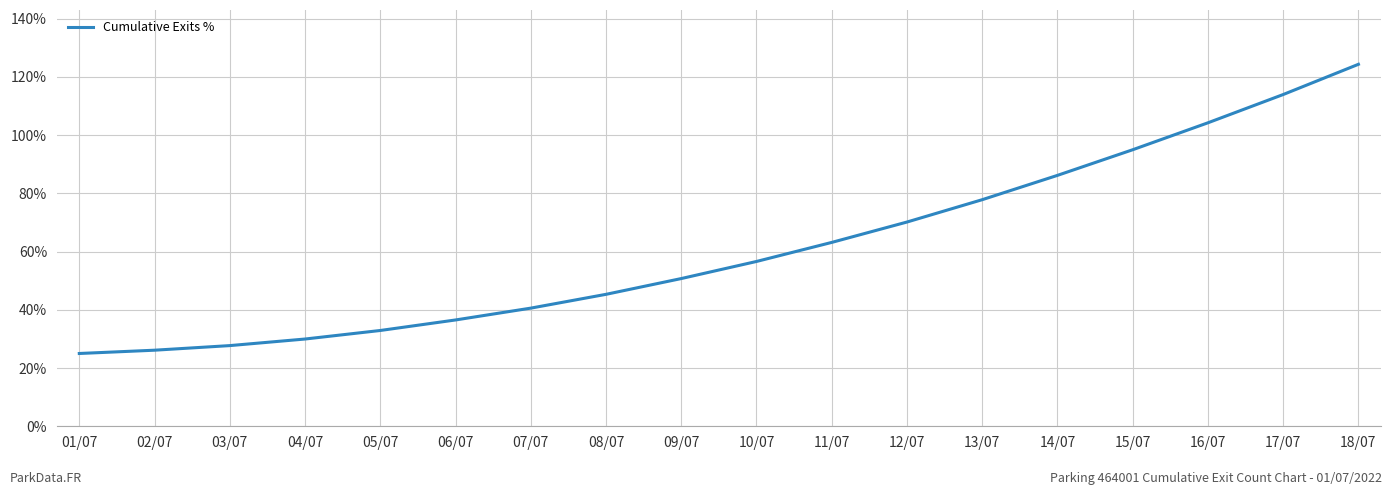

At which category does the chart reach its peak across all series?

18/07